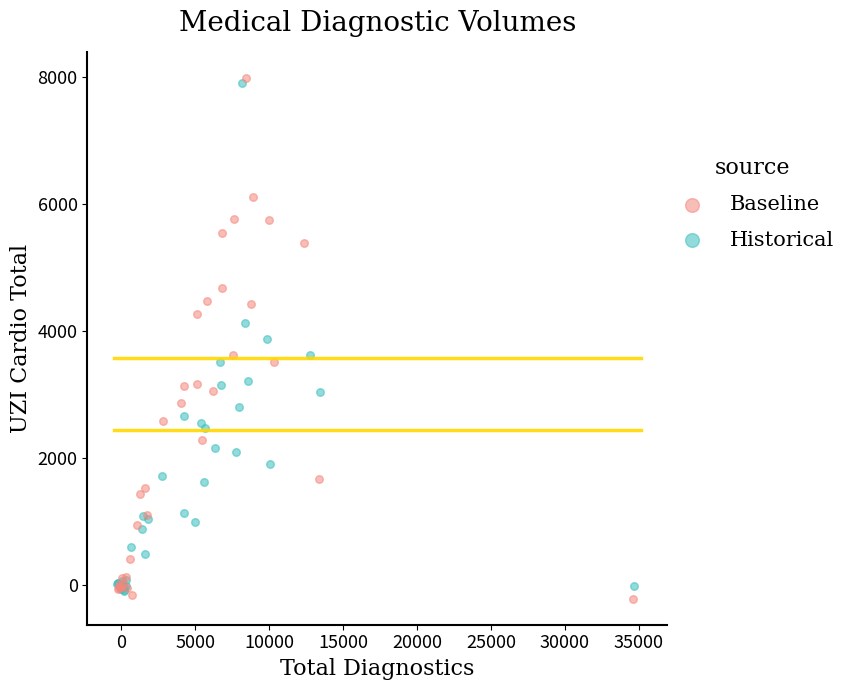

Which series has the widest spread of Y values?

Baseline